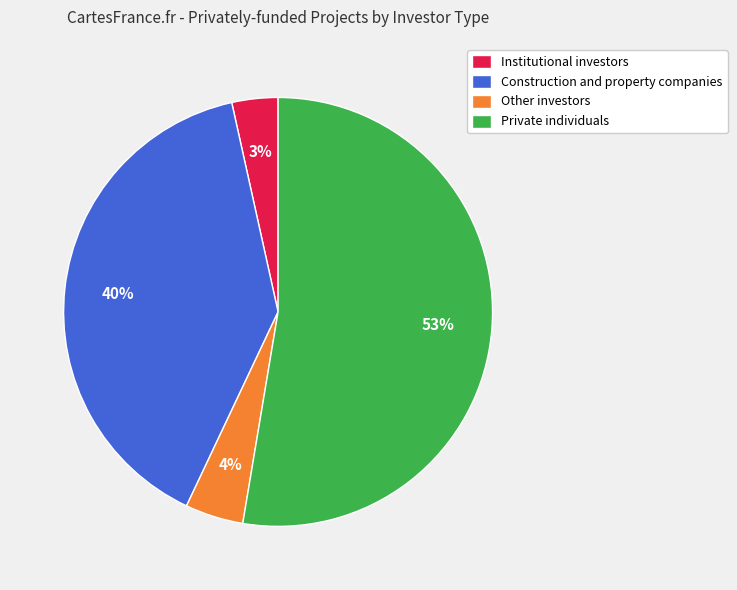

How many segments does this pie chart have?

4